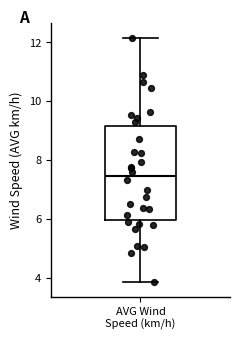

Transcribe this box plot: give where the median line is, the range the box spans, and where the two whiskers end, as read against the y-axis. The values are not printed on the chart, so give them approximately, as read against the axis.

median 7.4, box 6.0 to 9.2, whiskers 3.8 to 12.2